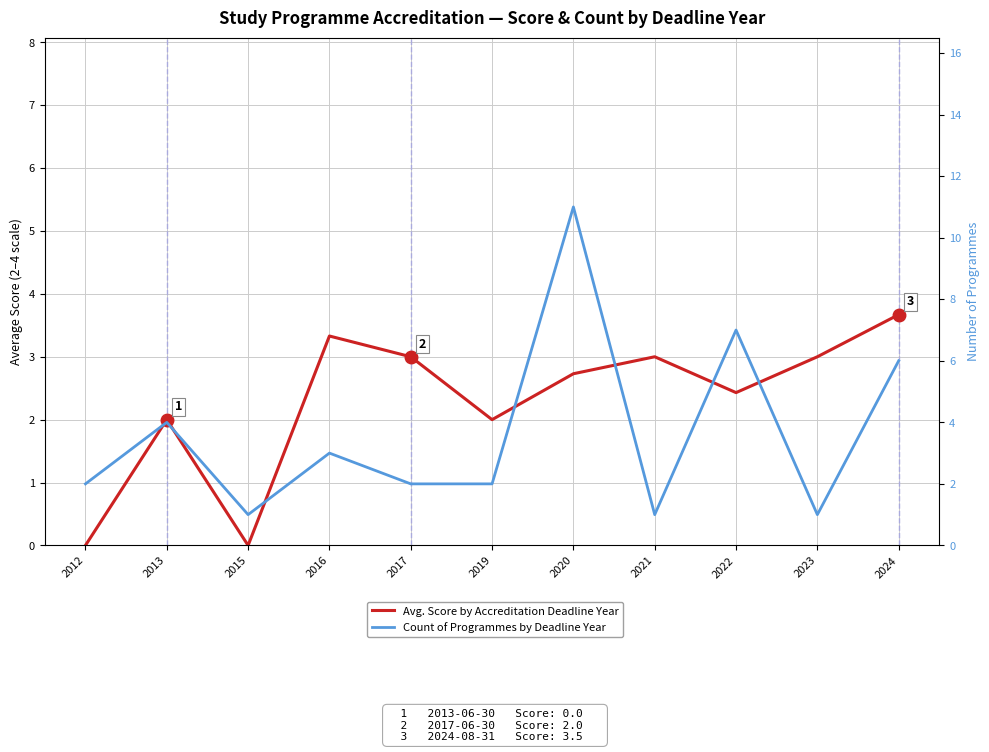

What is the total value across all series at 2017?

5.0